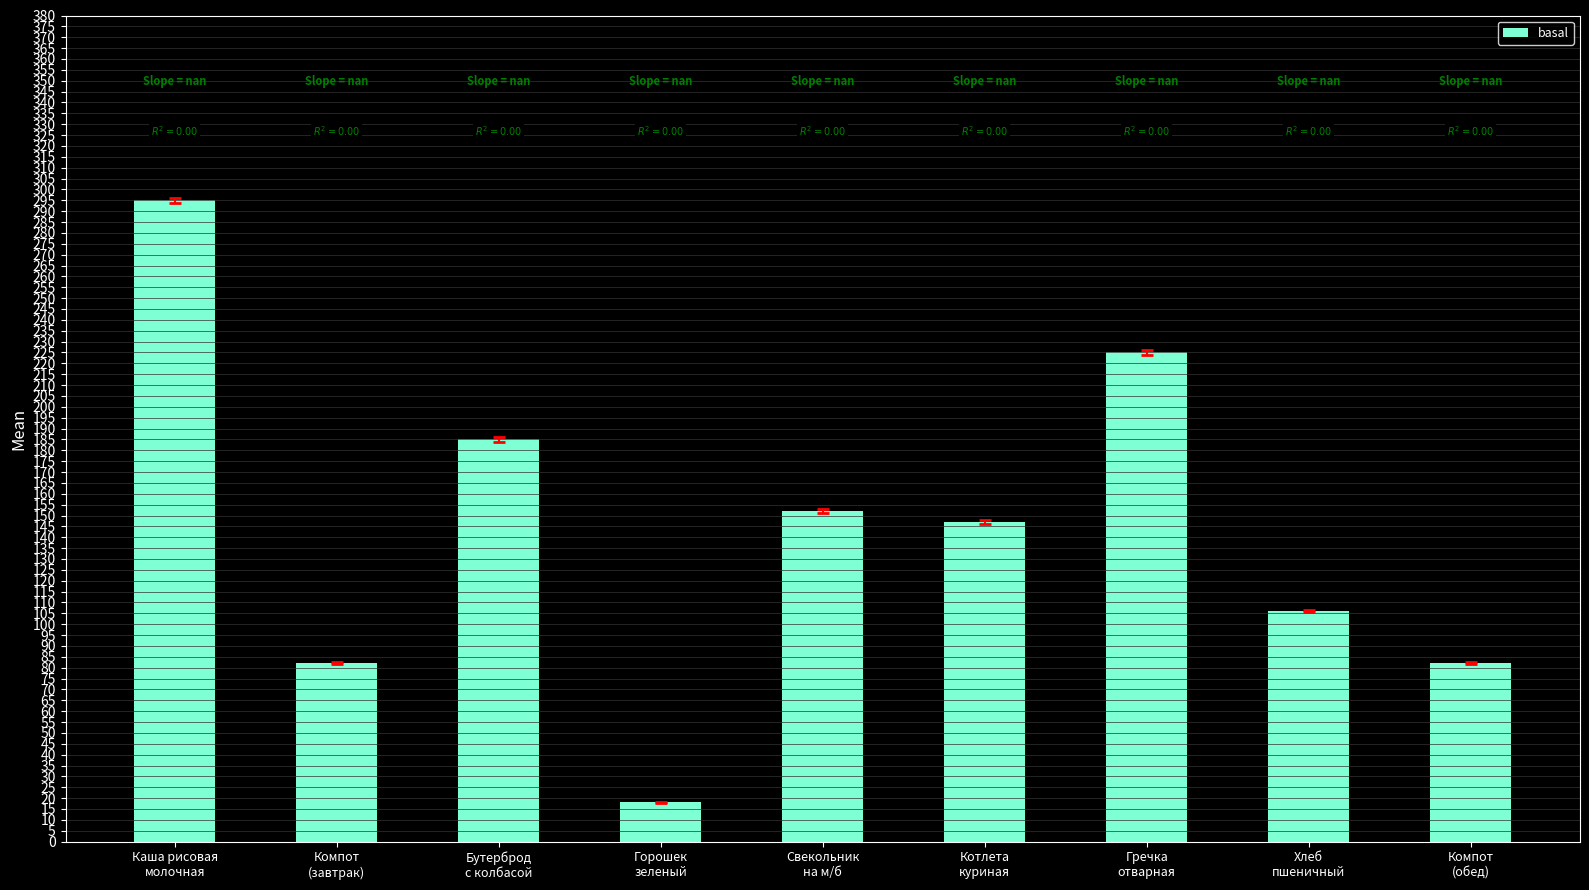

What is the smallest value displayed?

18